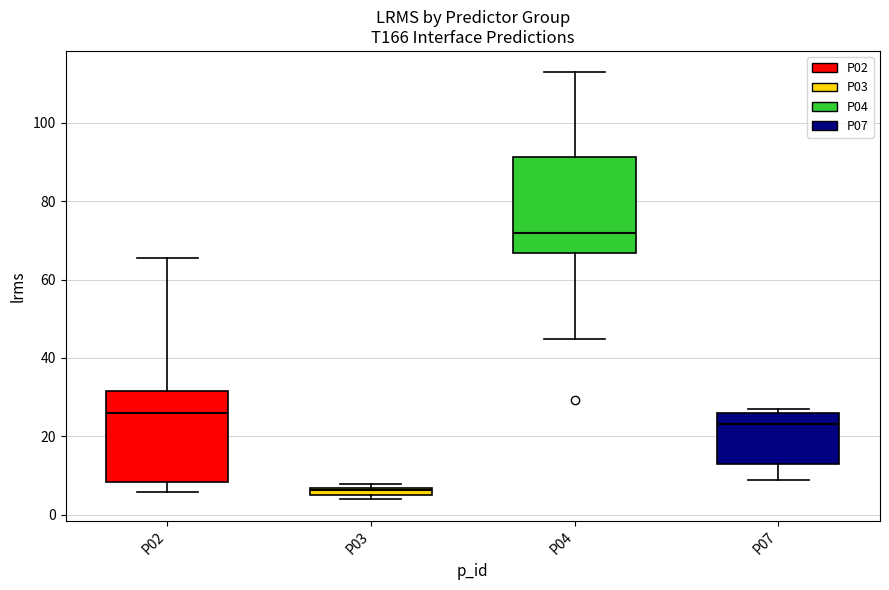

Where is the lower edge of the box for P02 on the y-axis? The values are not printed on the chart, so give them approximately, as read against the axis.

8